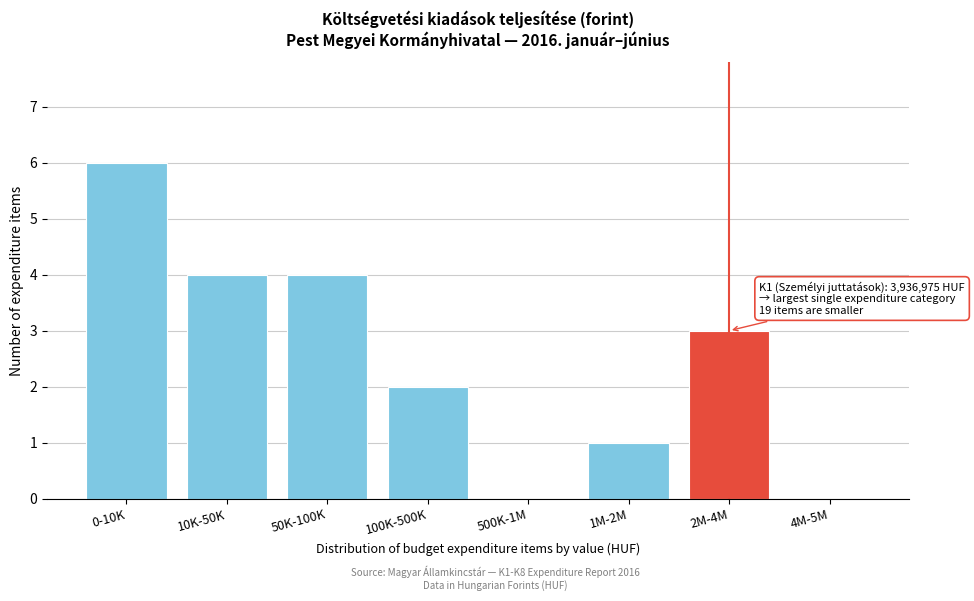

Reading left to right, transcribe all the data shown in this chart.

0-10K=6	10K-50K=4	50K-100K=4	100K-500K=2	500K-1M=0	1M-2M=1	2M-4M=3	4M-5M=0